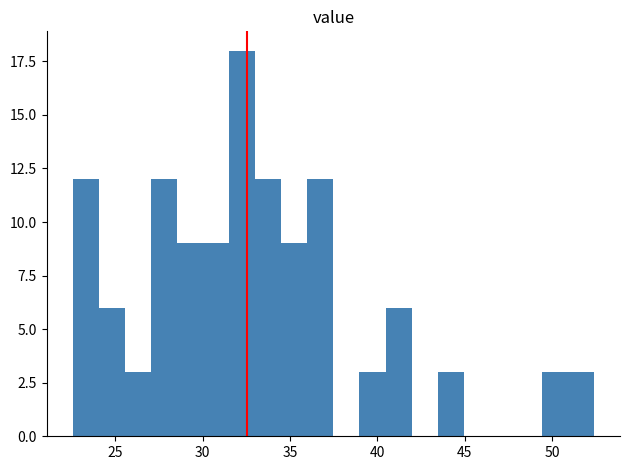

Around what value on the x-axis is the tallest bar? Give the approximate position of its centre, as read against the axis.

32.5